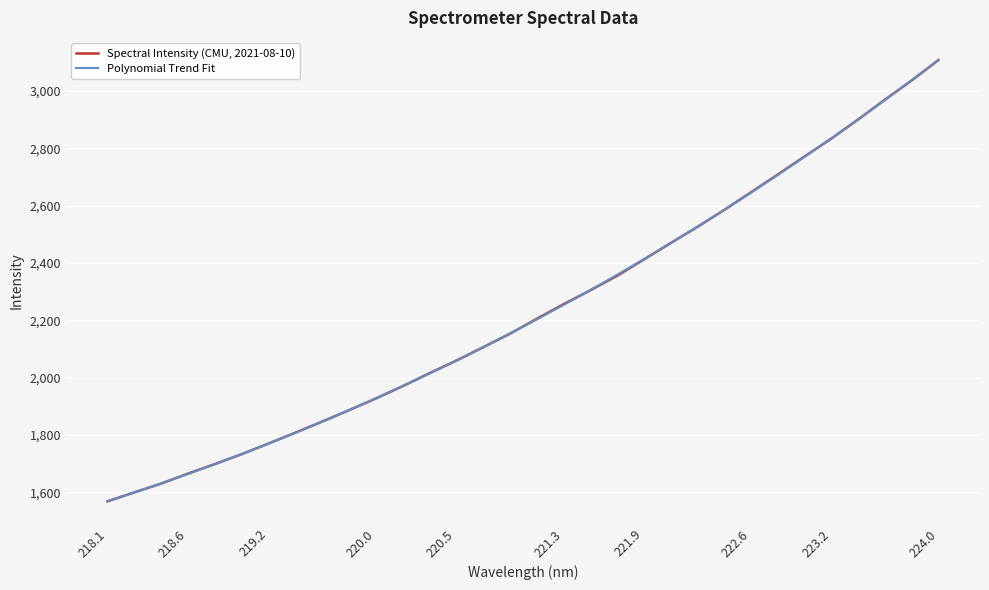

What is the minimum value shown in the chart?

1567.8